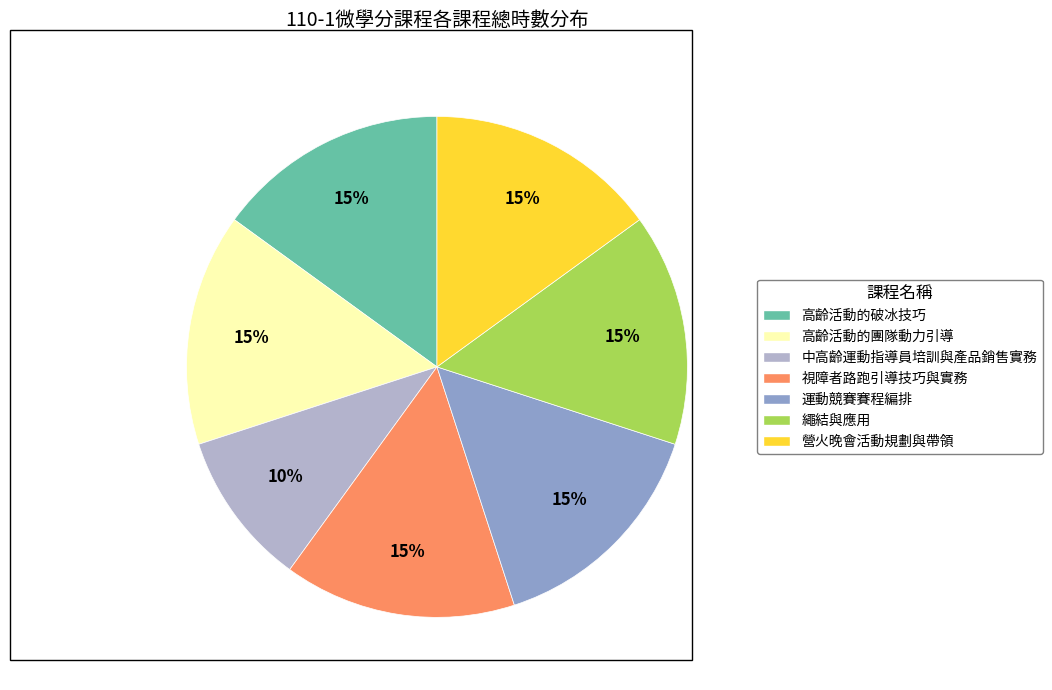

To the nearest percent, what percentage of the pie is 視障者路跑引導技巧與實務?

15%